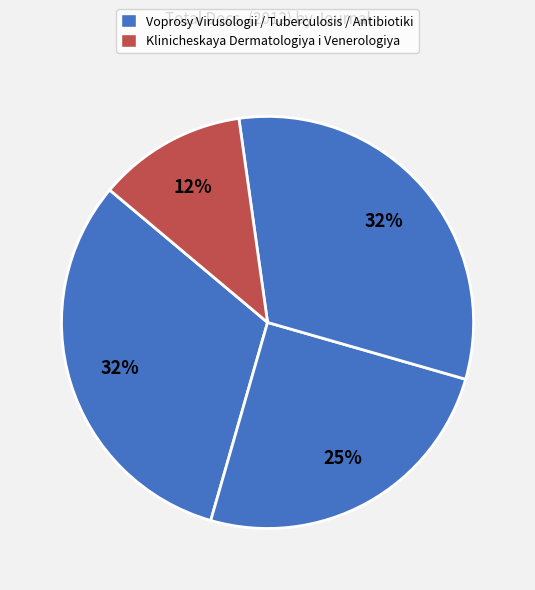

To the nearest percent, what is the difference between the largest and smallest slice percentages?

20%